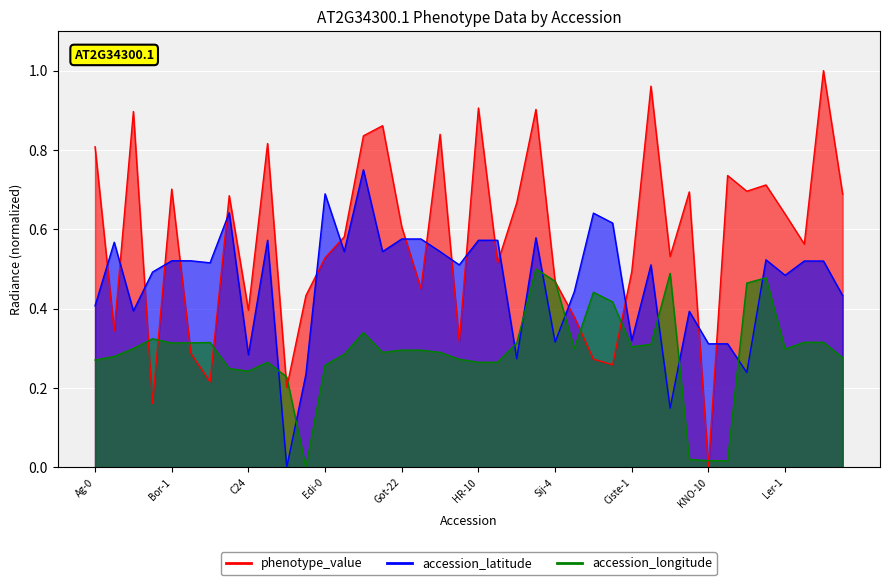

In accession_latitude, how many points are higher than both neighbors (excluding endpoints)?

10